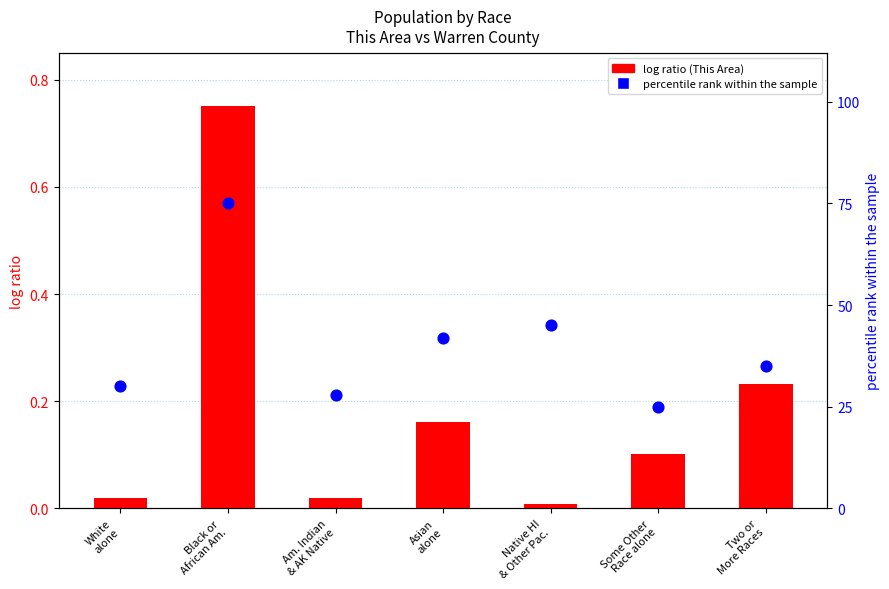

Which series reaches the minimum Y coordinate?

This Area (normalized)